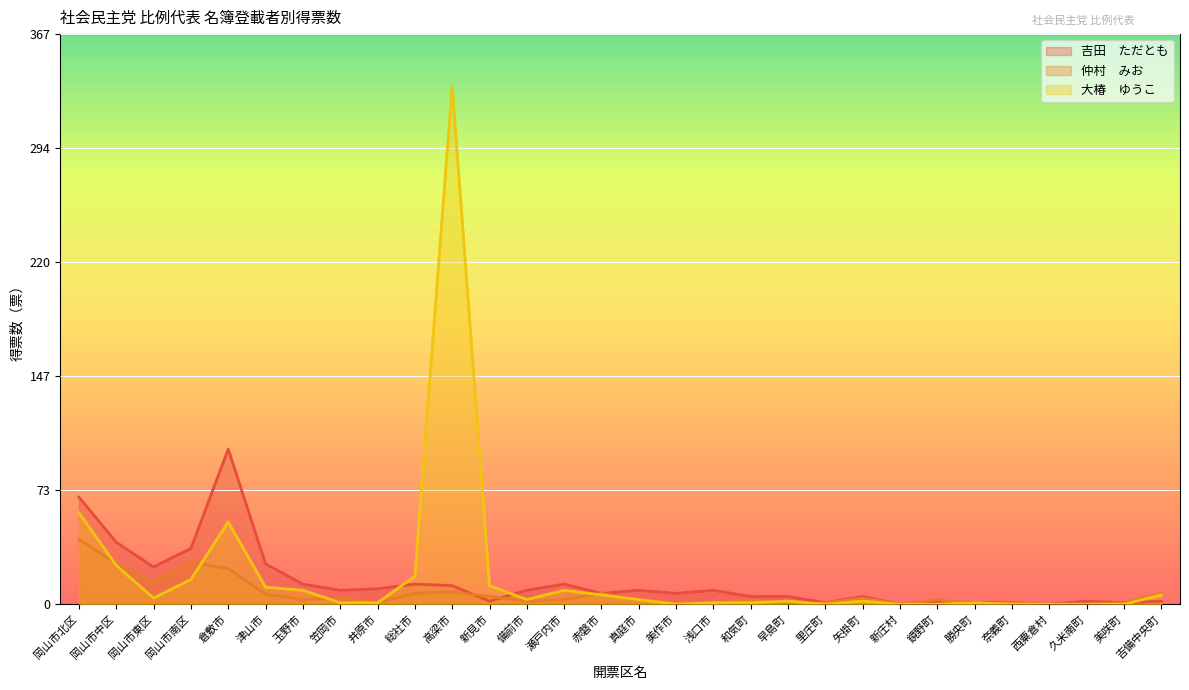

At which category is the sum across all series the highest?

高梁市